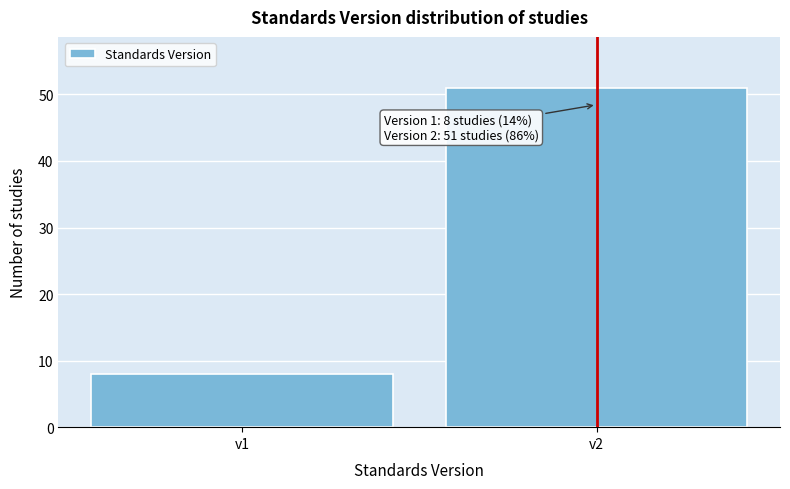

Reading right to left, extract all data points from this chart.

v2=51	v1=8